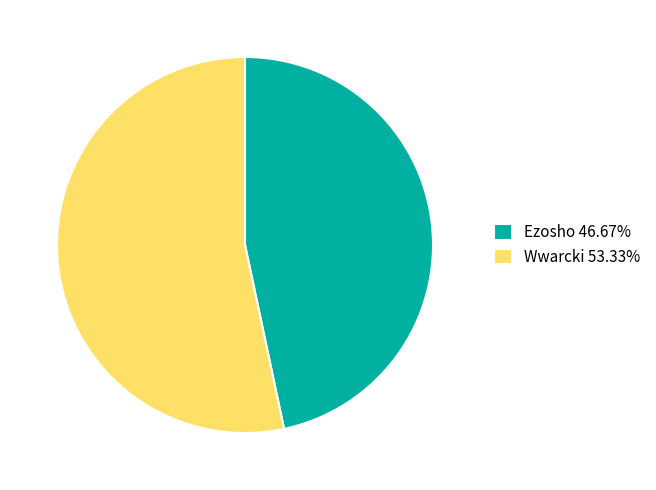

Rank the categories by value from lowest to highest.

Ezosho, Wwarcki